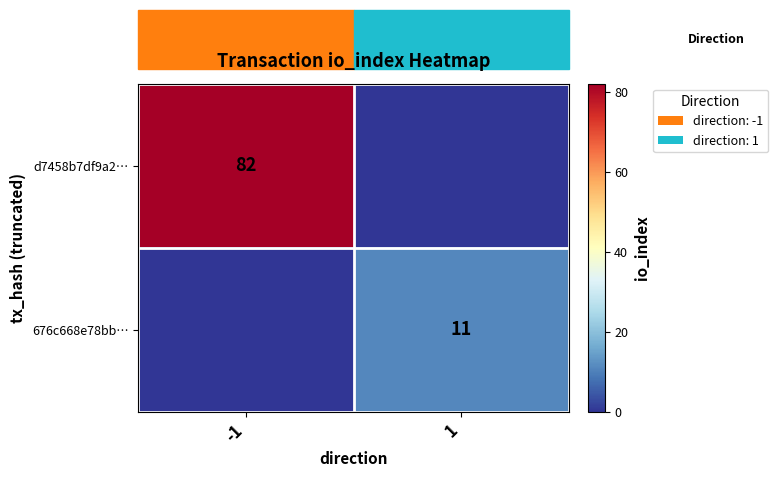

True or false: 676c668e78bb… has a value of 16 at 1.

False